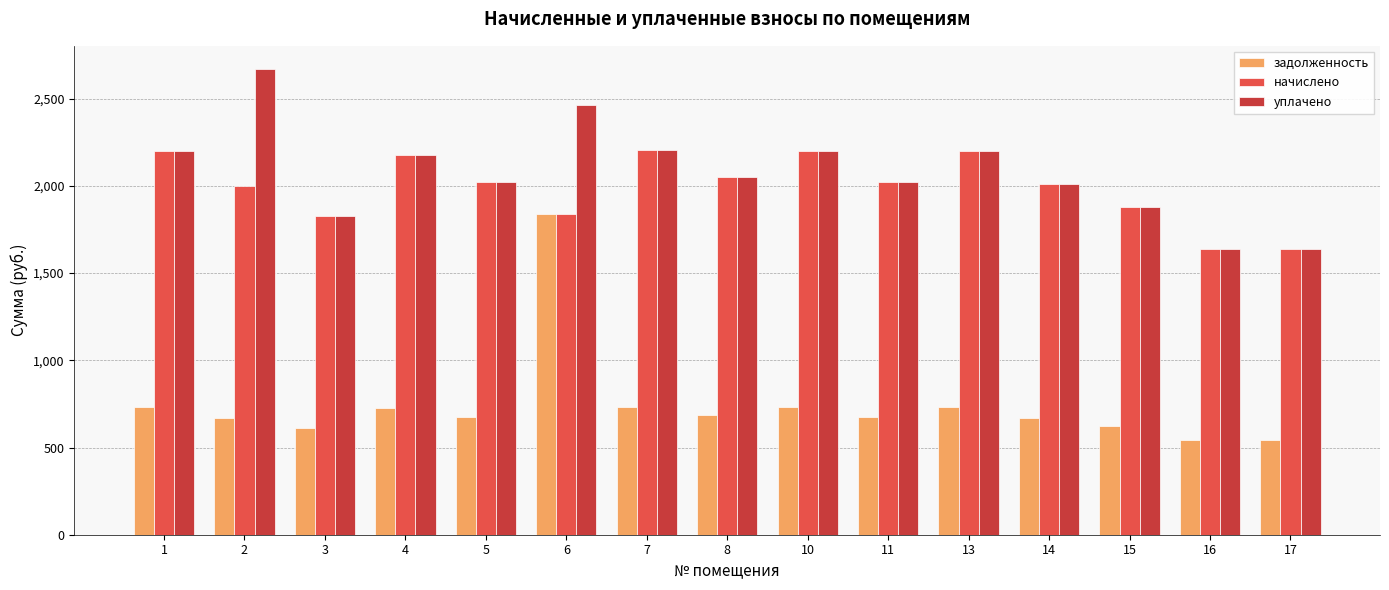

What is the minimum value shown in the chart?

545.7